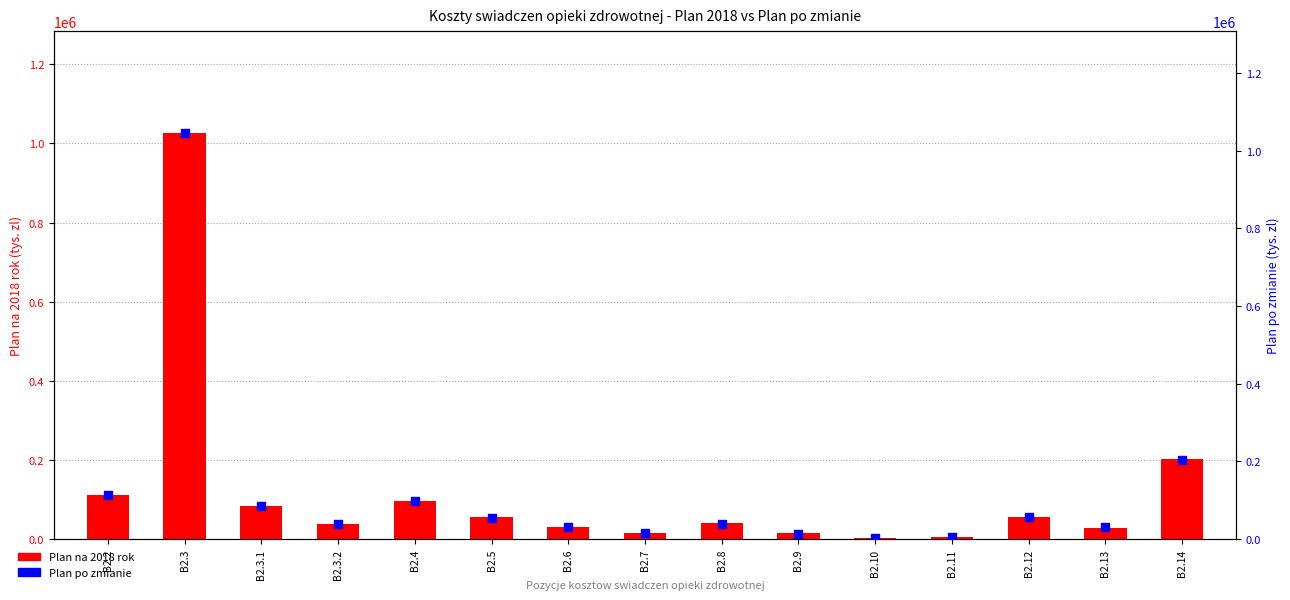

Which series contains the highest Y value?

Plan po zmianie